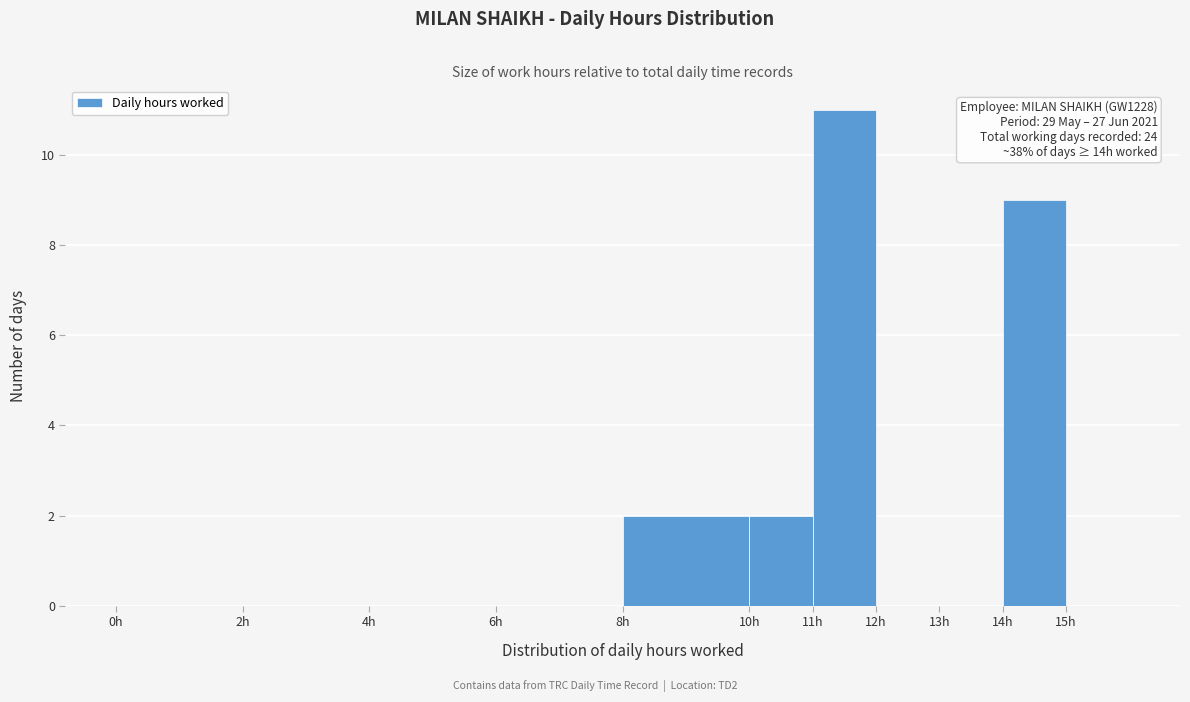

Over which range of the x-axis is the bar tallest?

11 to 12